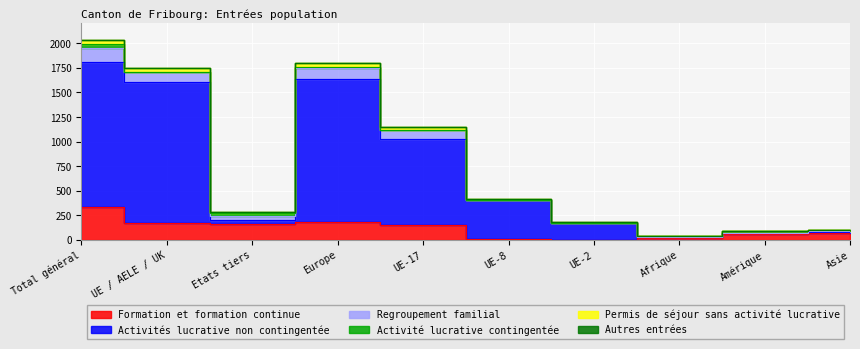

List the labels in order of Formation et formation continue value, smallest first.

UE-2, UE-8, Afrique, Amérique, Asie, UE-17, Etats tiers, UE / AELE / UK, Europe, Total général